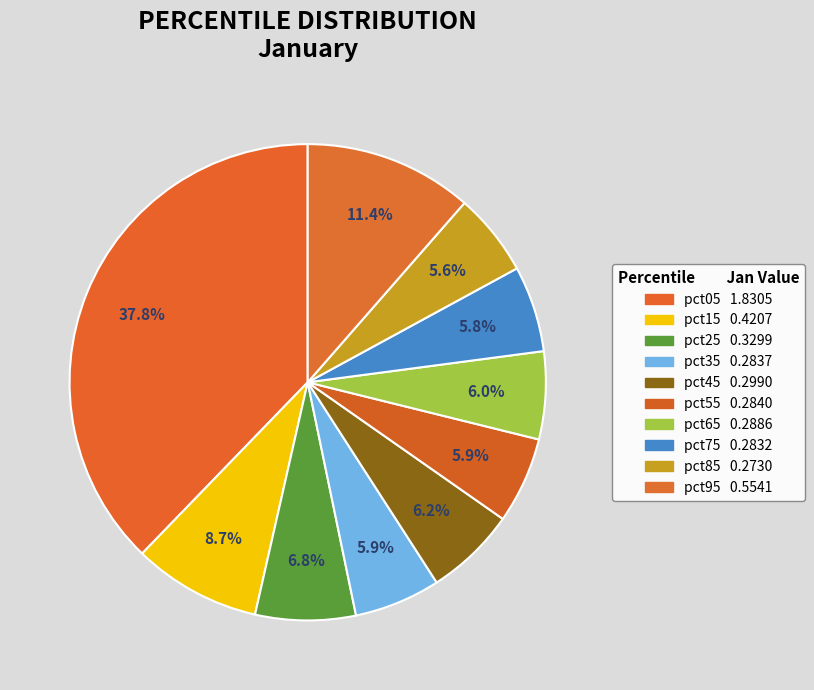

What percentage is NOT represented by pct75?

94.2%